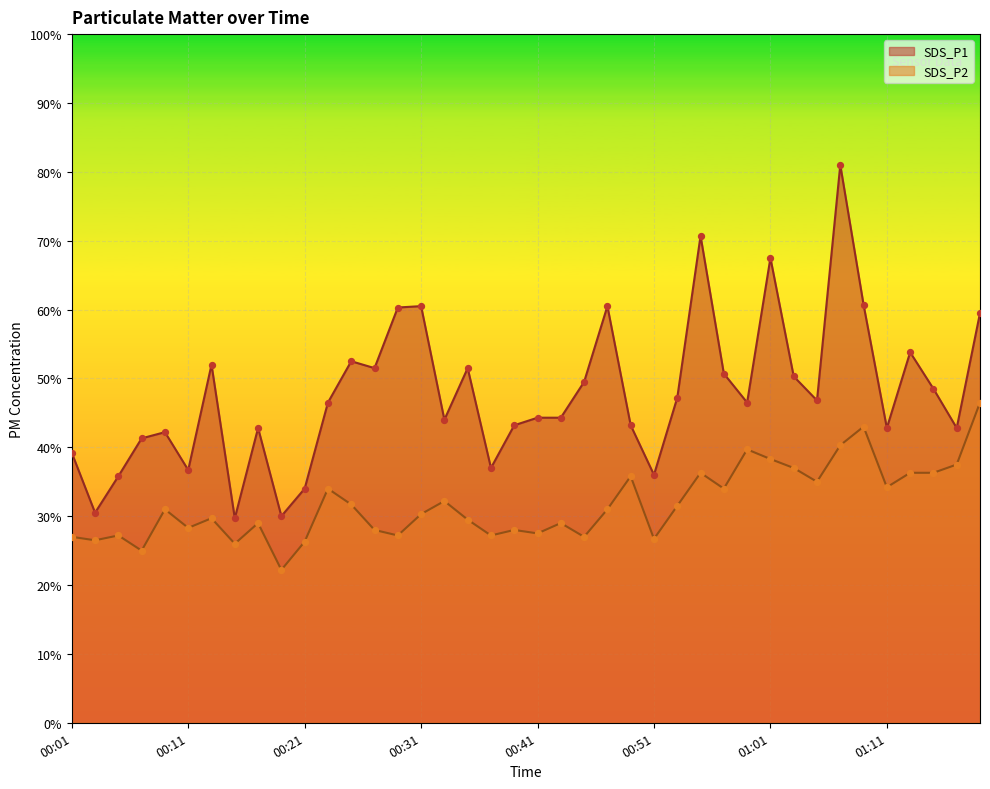

Which series contains the lowest Y value?

SDS_P2